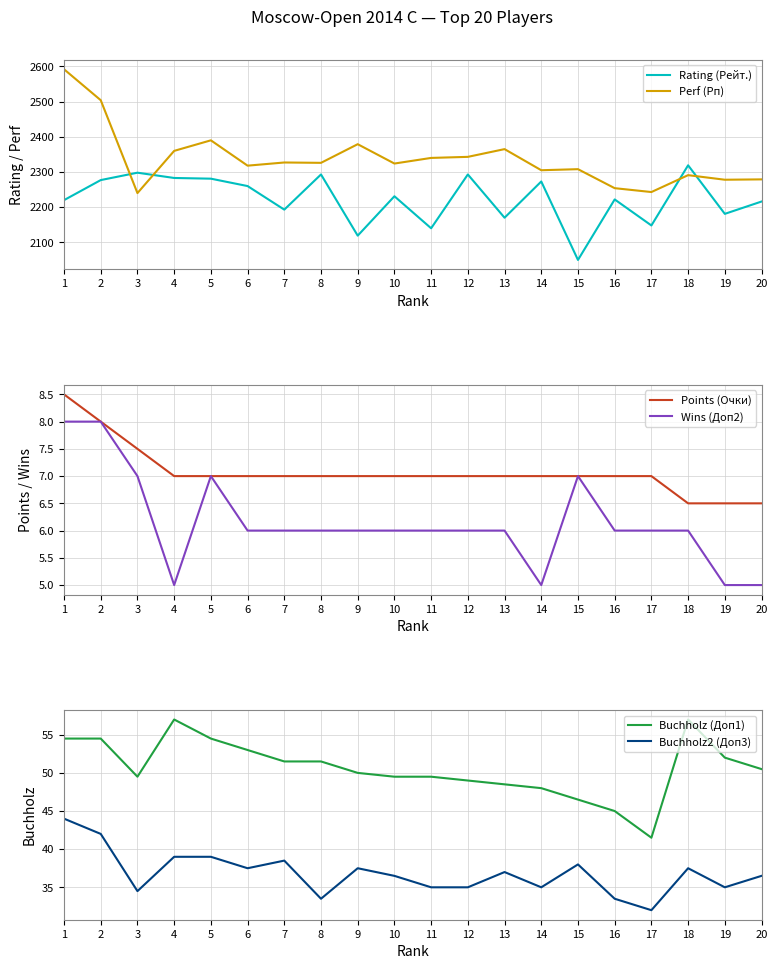

Which label corresponds to the smallest value in the chart?

4